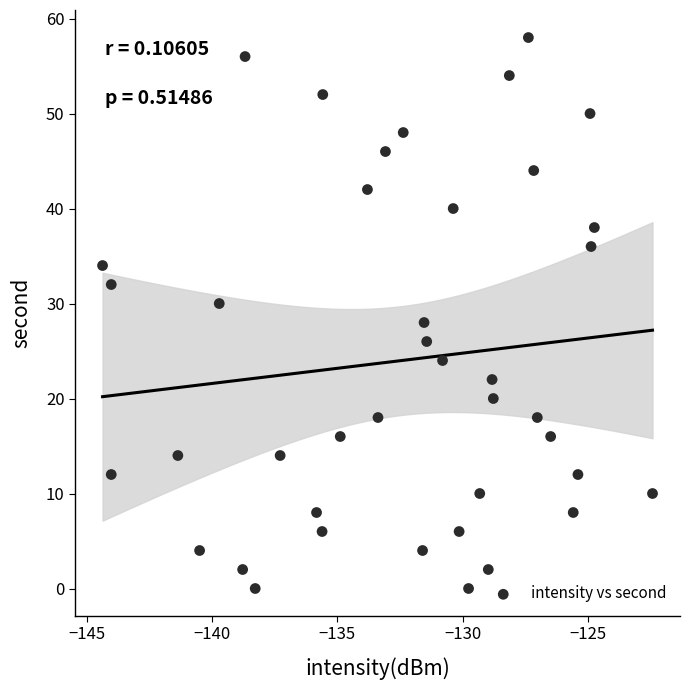

What is the range of Y values (max minus min)?

58